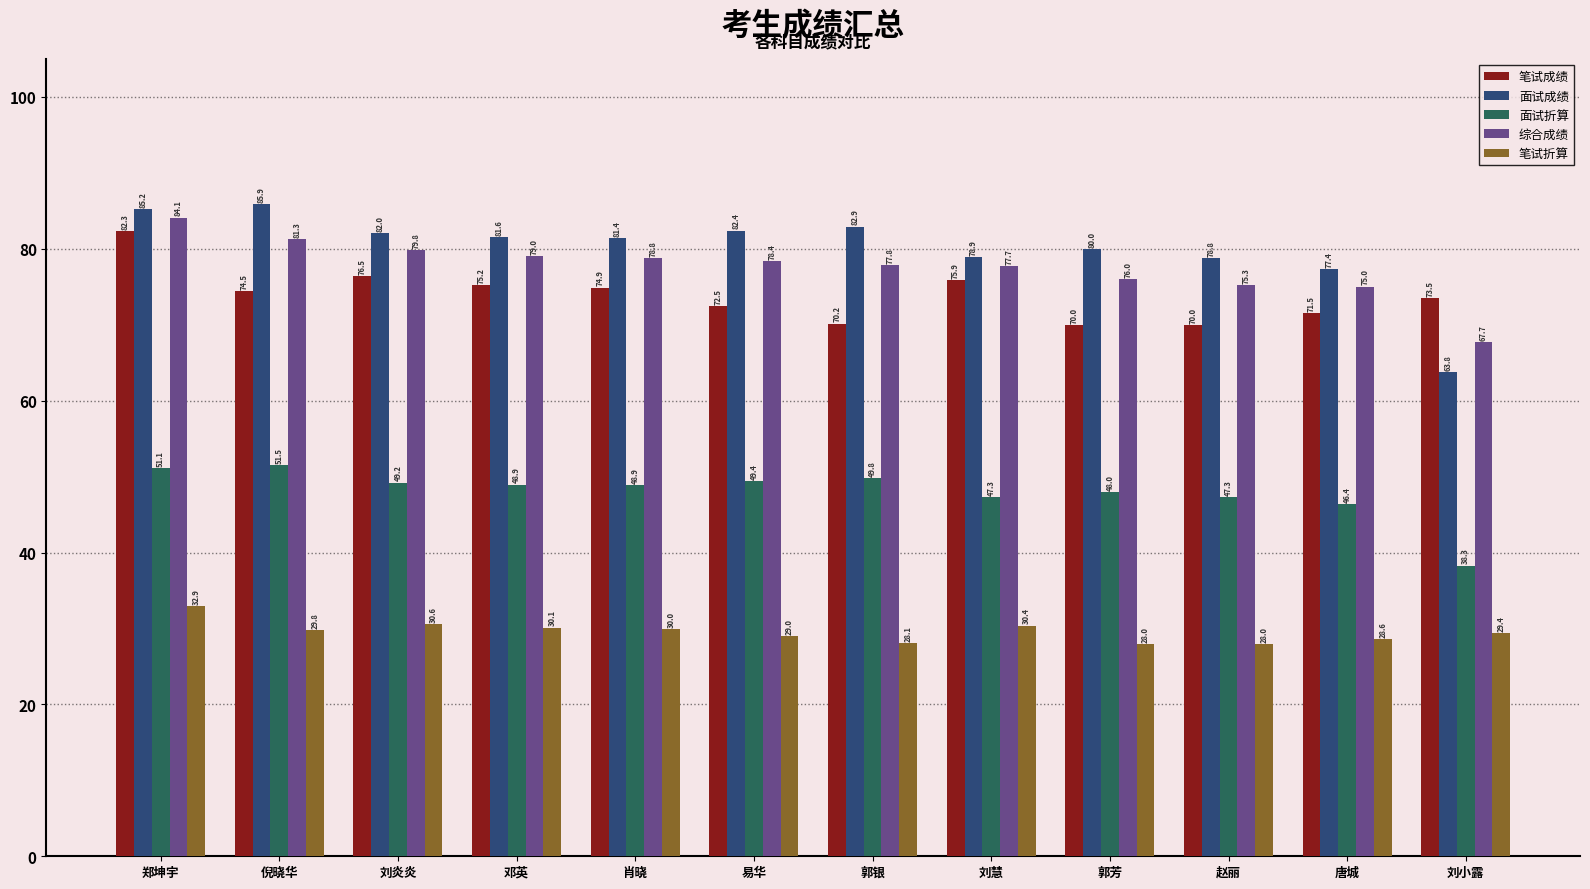

How many values in the 面试成绩 series are below 81?

5